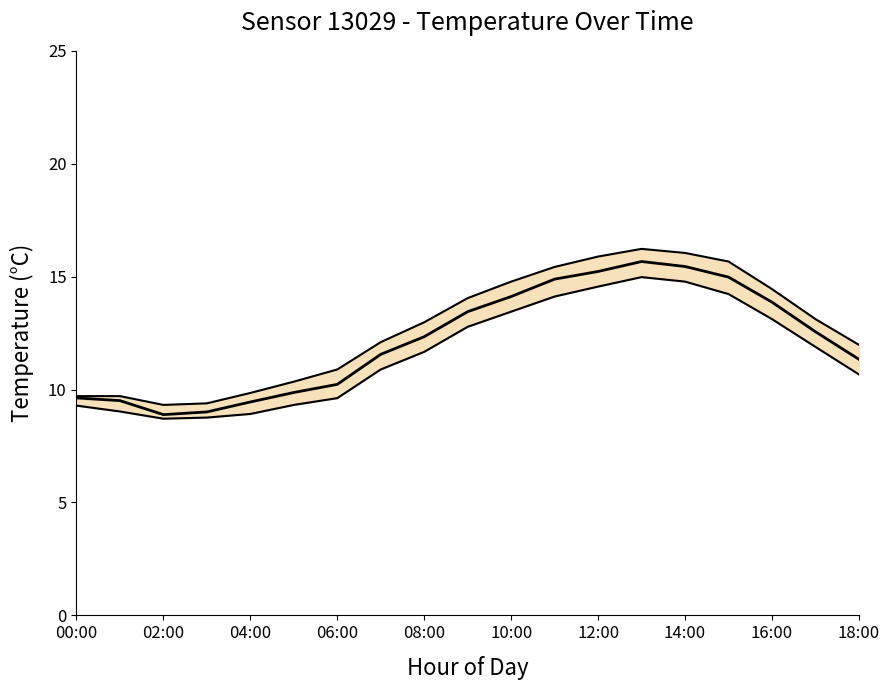

At which label is temperature_upper closest to 12?

18:00